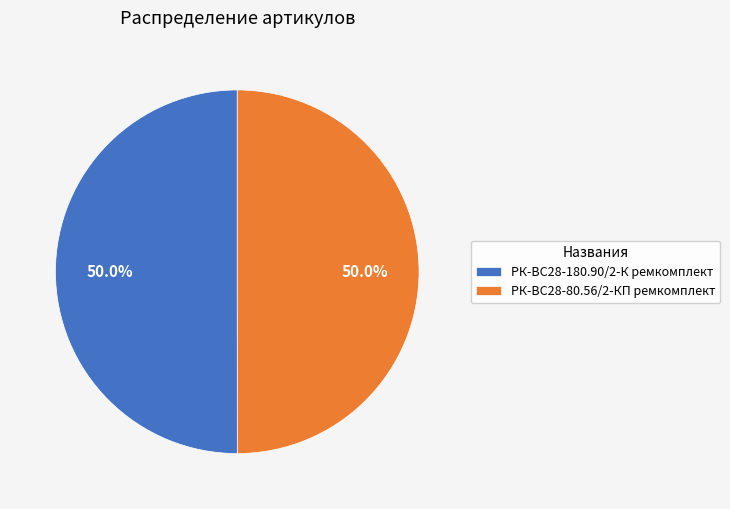

To the nearest percent, what percentage of the pie is РК-ВС28-80.56/2-КП ремкомплект?

50%